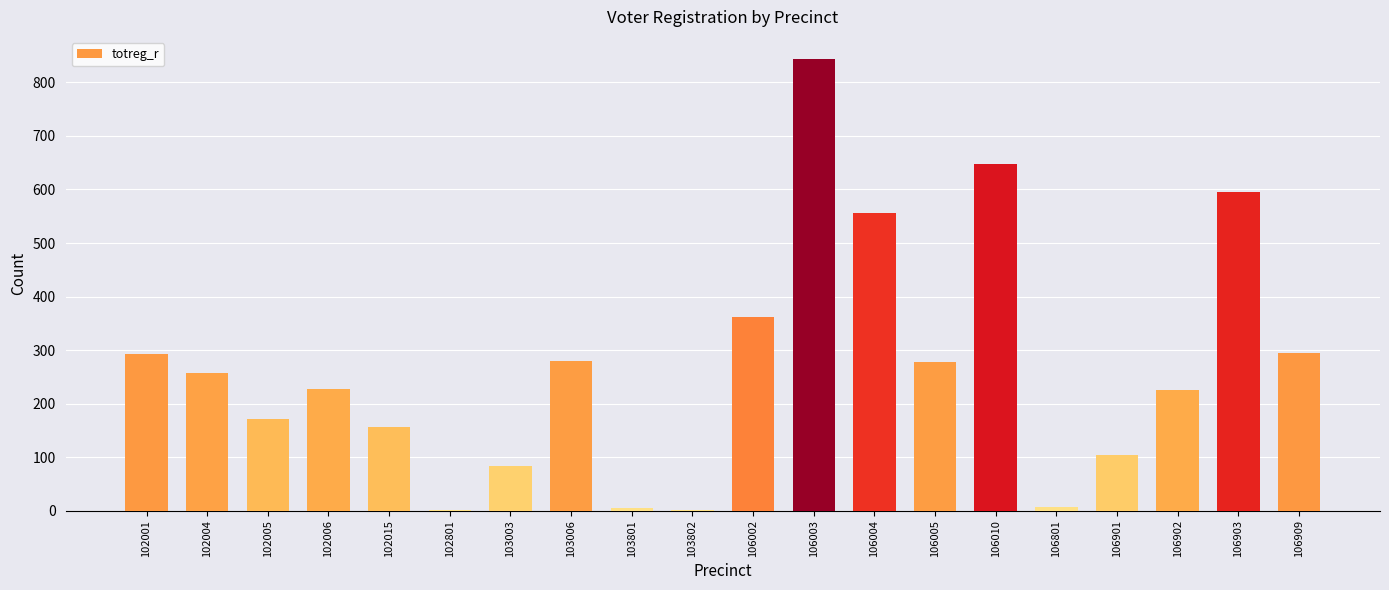

What is the greatest value displayed?

843